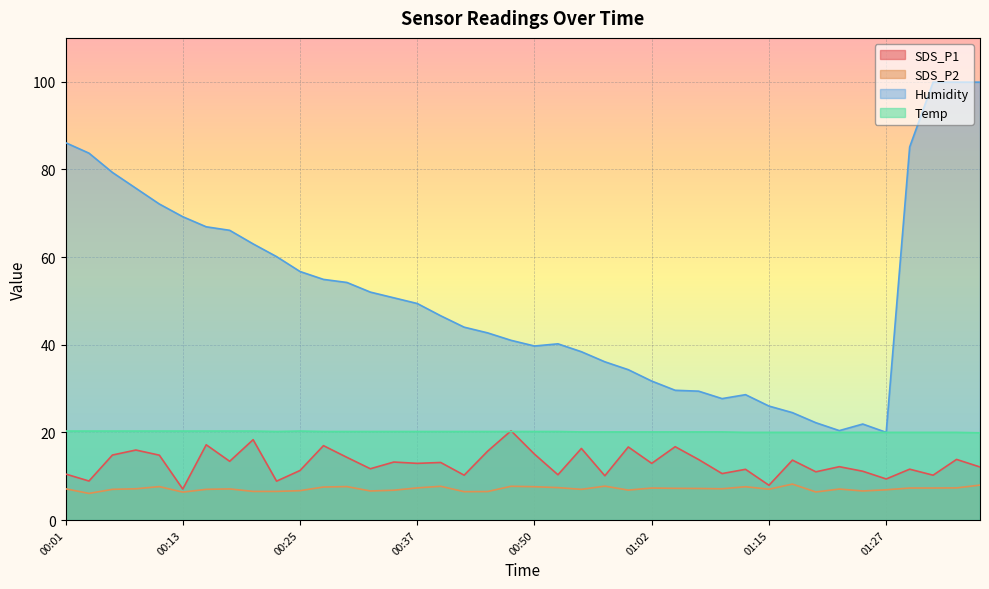

What are all the series names shown in the legend?

SDS_P1, SDS_P2, Humidity, Temp